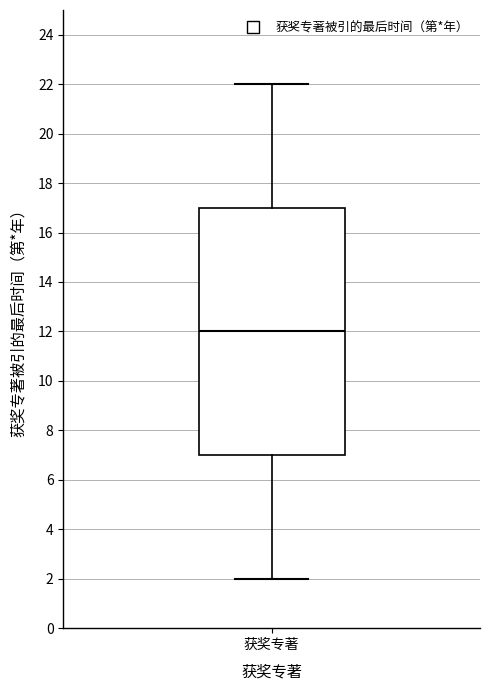

Read this box plot against the y-axis: the position of the median line, the range covered by the box, and the ends of both whiskers. The values are not printed on the chart, so give them approximately, as read against the axis.

median 12, box 7 to 17, whiskers 2 to 22